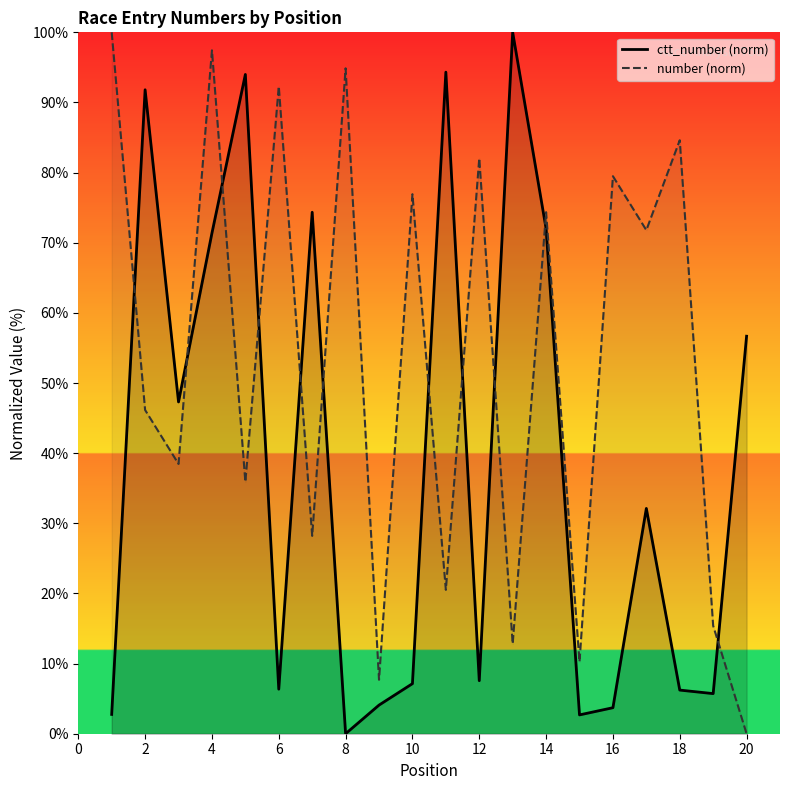

True or false: number (norm) and ctt_number (norm) intersect in this chart.

True